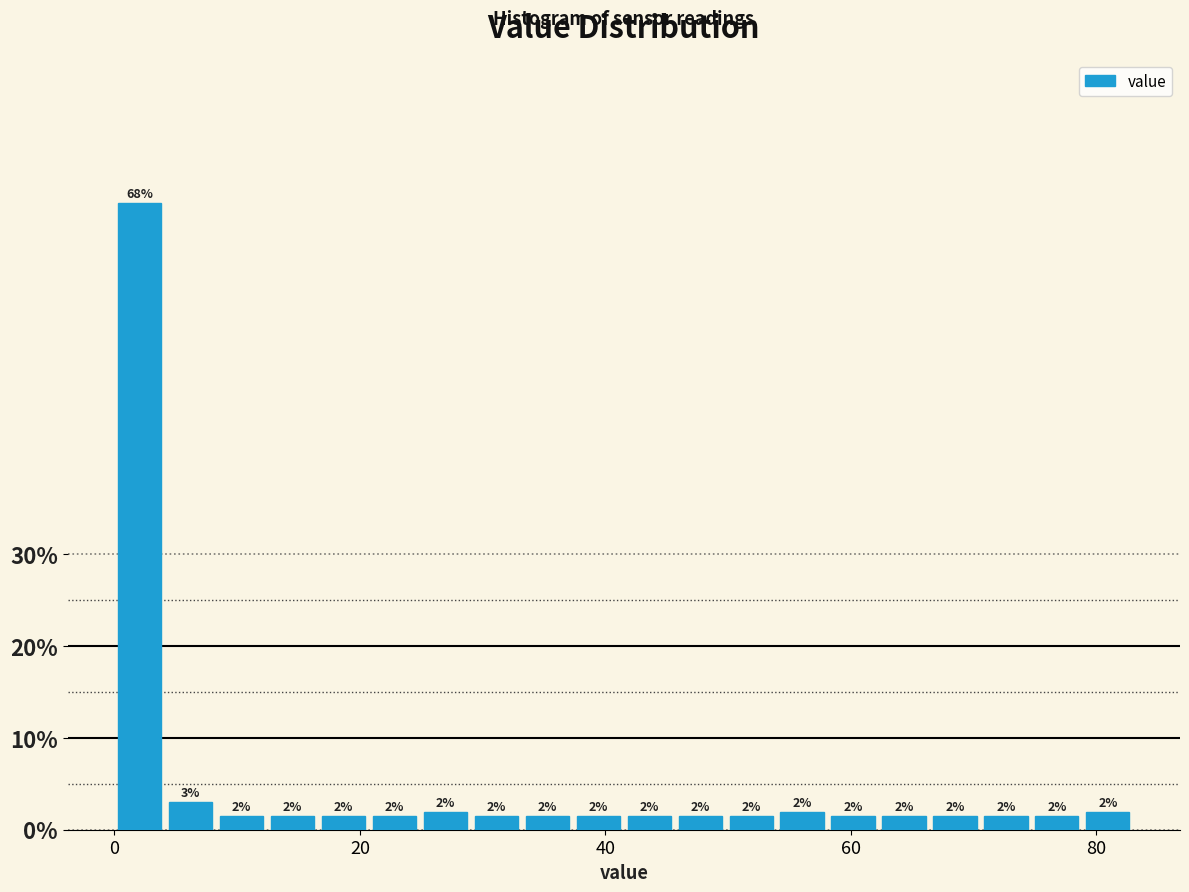

Around what value on the x-axis is the tallest bar? Give the approximate position of its centre, as read against the axis.

2